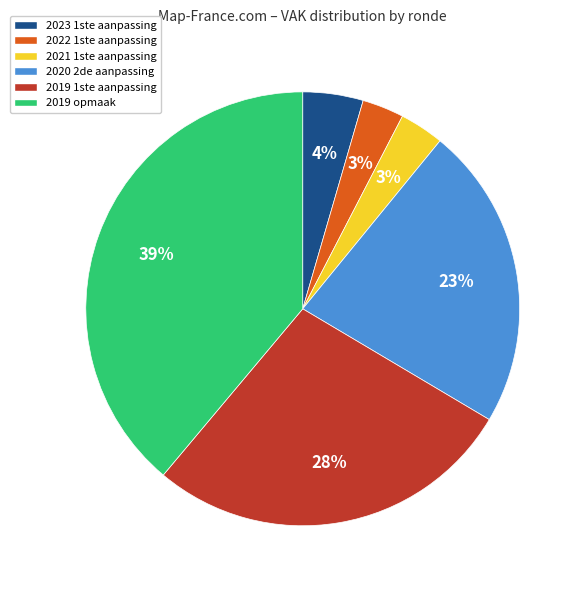

Does 2019 1ste aanpassing represent more than half of the total?

No